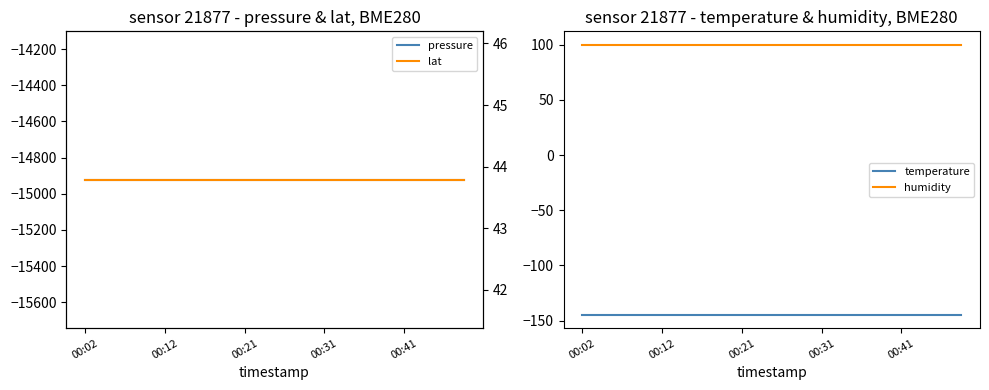

What is the minimum value for humidity?

100.0